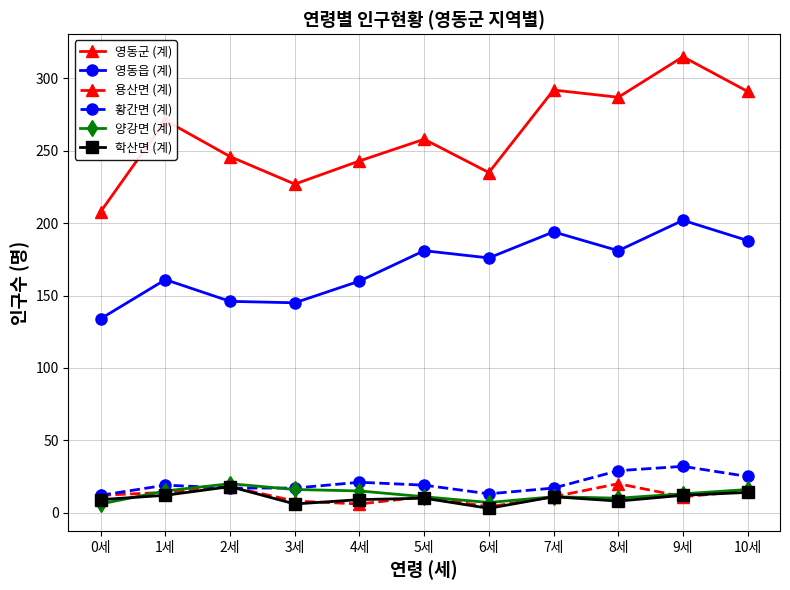

Which label corresponds to the smallest value in the chart?

6세